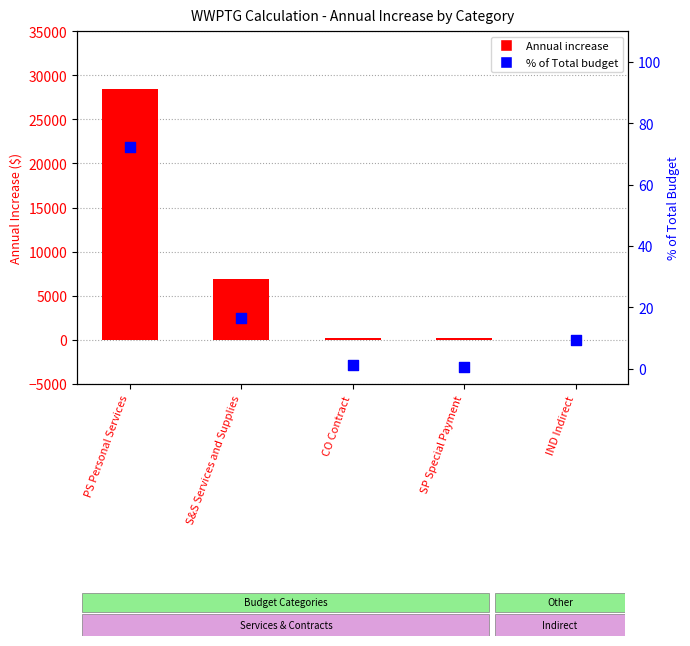

At which category is the sum across all series the highest?

PS Personal Services